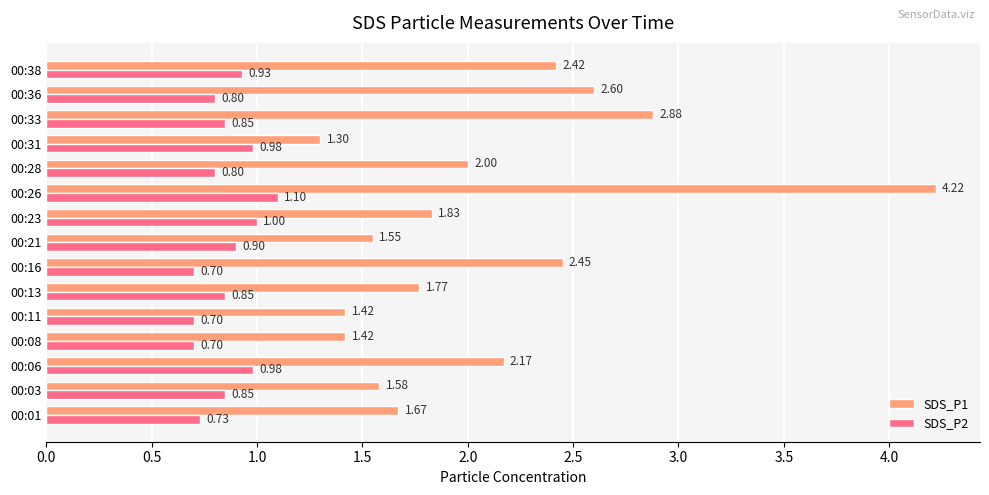

Count the number of categories in the chart.

15